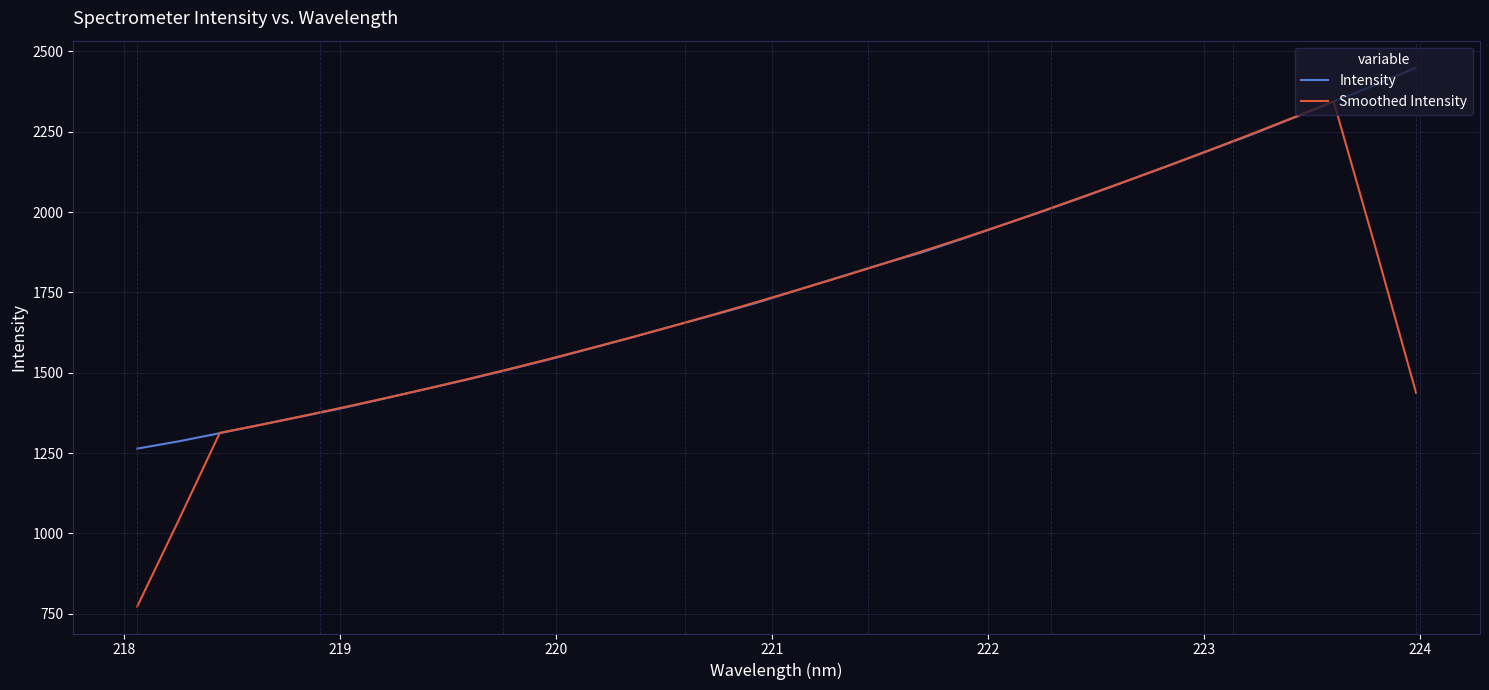

What is the maximum value for Intensity?

2449.8